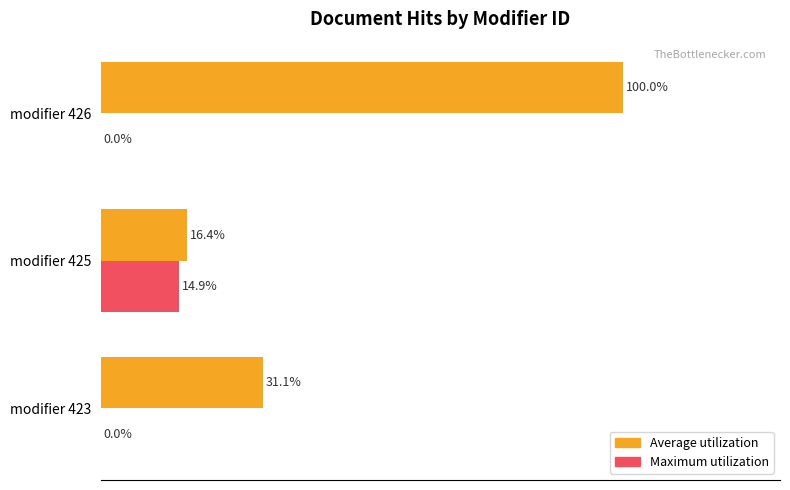

Which series has the largest total across all categories?

Average utilization